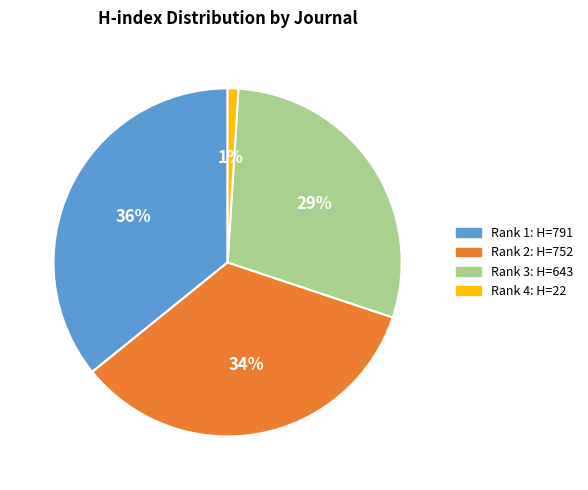

Which slice is the largest?

Rank 1: H=791